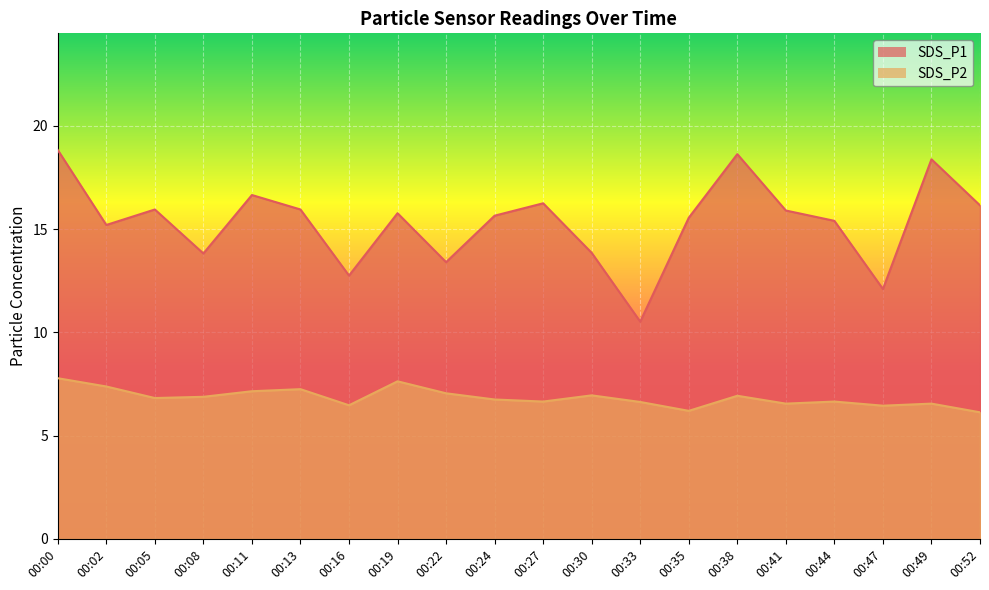

At which category does SDS_P1 reach its first local valley?

00:02